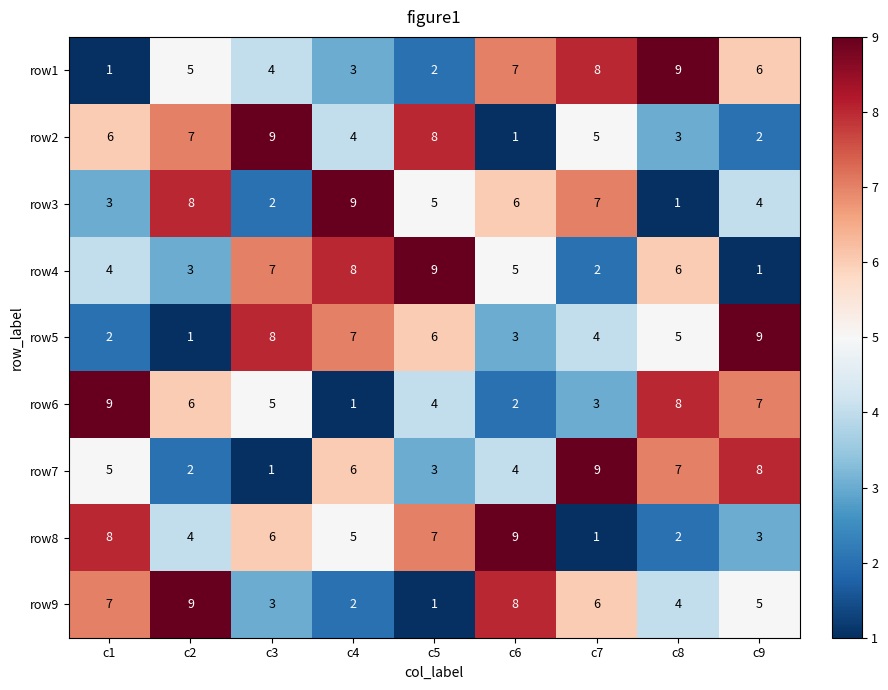

Read the row4 value at c6.

5